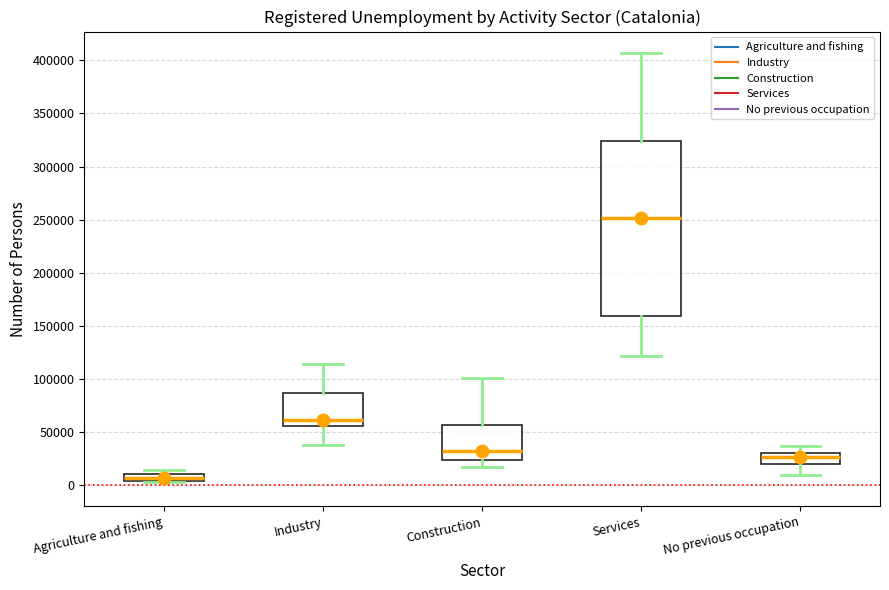

Which box has the lowest median line?

Agriculture and fishing